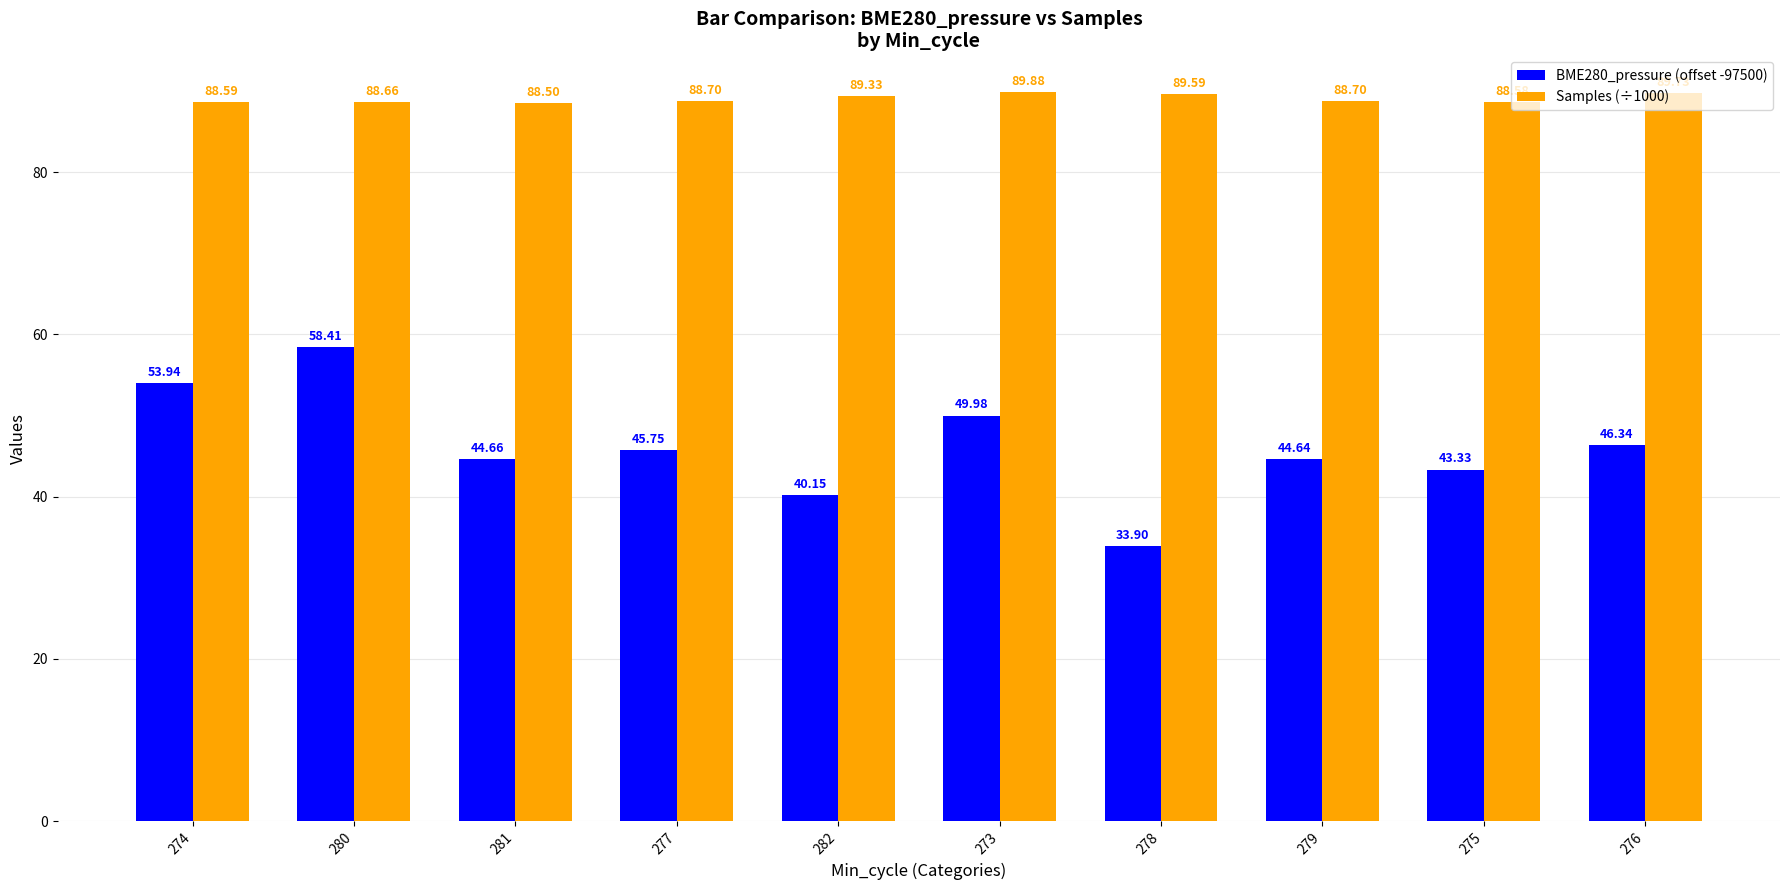

What is the difference between the highest and lowest values at 273?

39.9